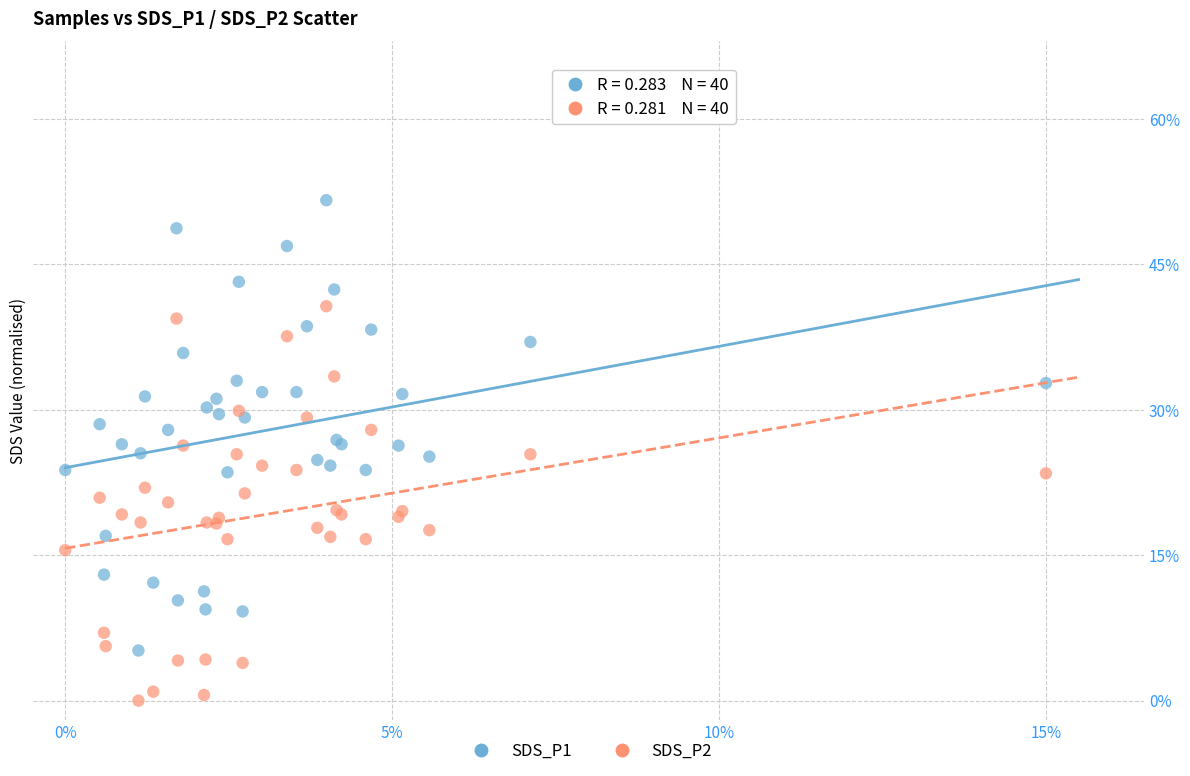

Which series contains the highest Y value?

SDS_P1